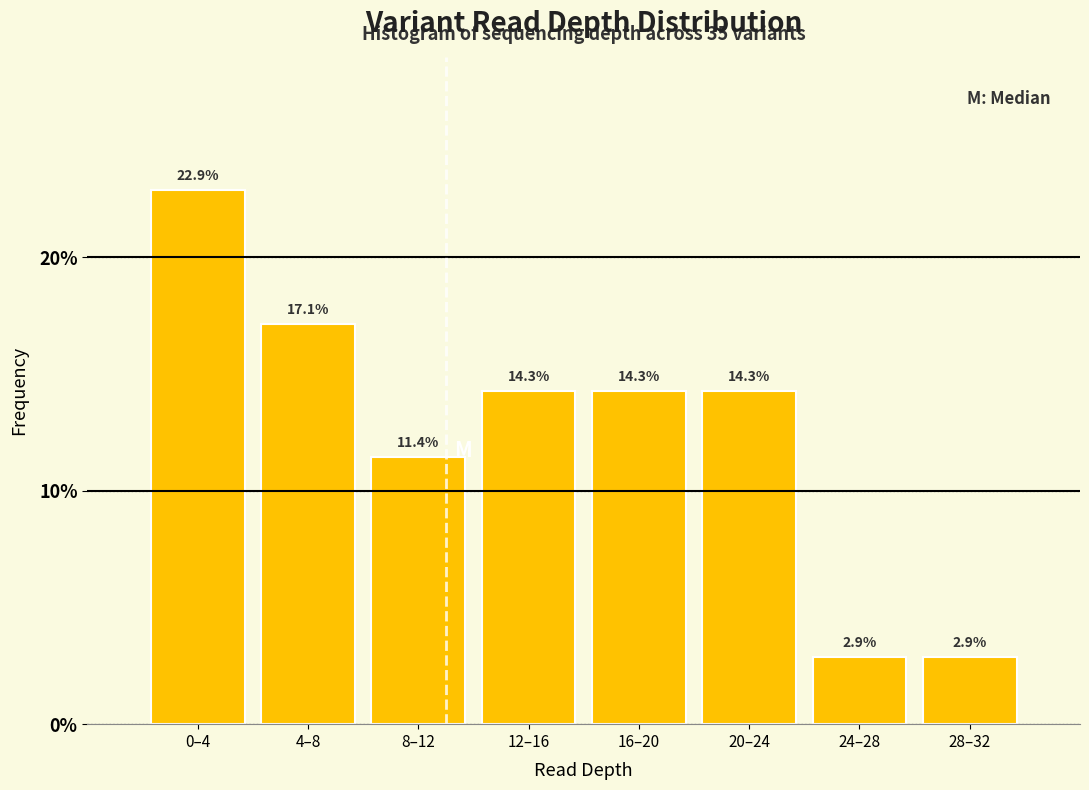

Reading left to right, list all the values displayed in this chart.

0–4=22.9	4–8=17.1	8–12=11.4	12–16=14.3	16–20=14.3	20–24=14.3	24–28=2.9	28–32=2.9